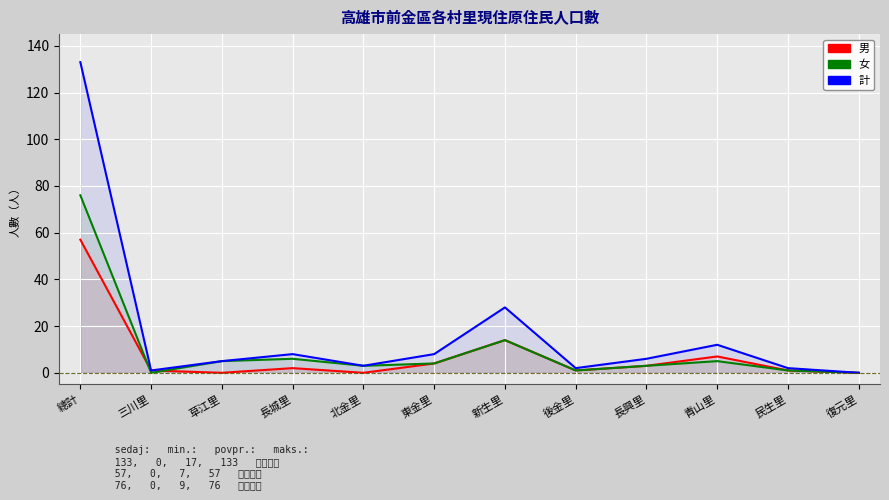

Rank the series by their average value, from lowest to highest.

男, 女, 計